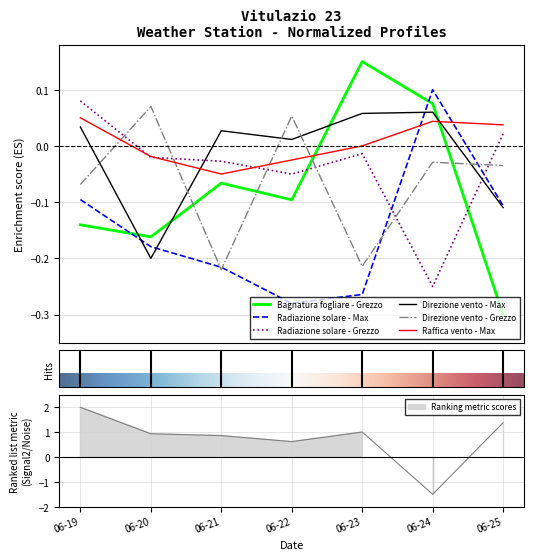

Which series ends up on top after the final intersection of Direzione vento - Max and Direzione vento - Grezzo?

Direzione vento - Grezzo